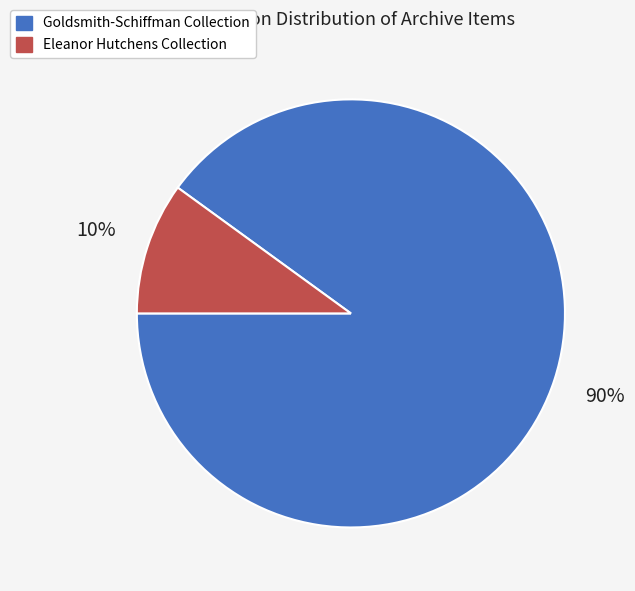

To the nearest percent, what is the difference between the largest and smallest slice percentages?

80%